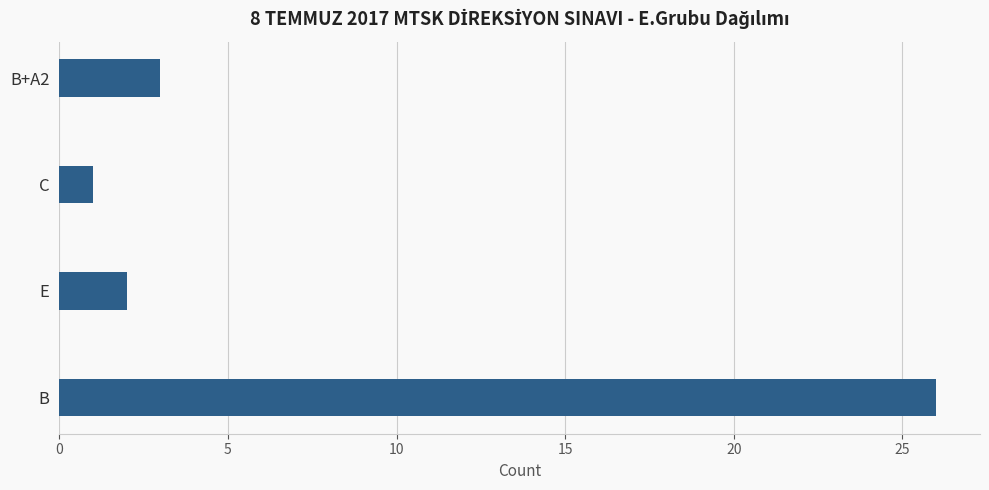

At which category does the chart reach its minimum across all series?

C